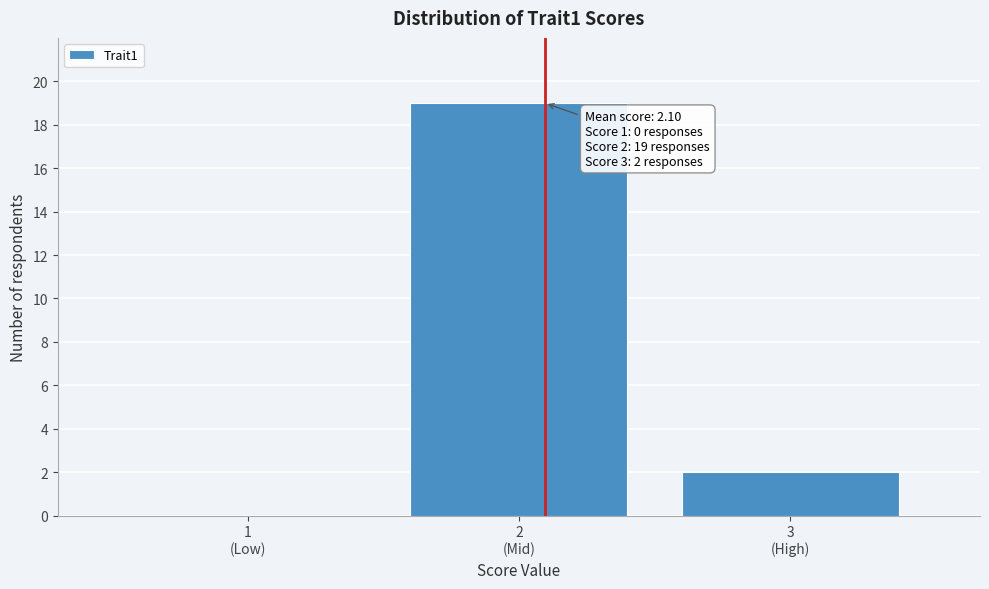

What is the maximum value shown in the chart?

19